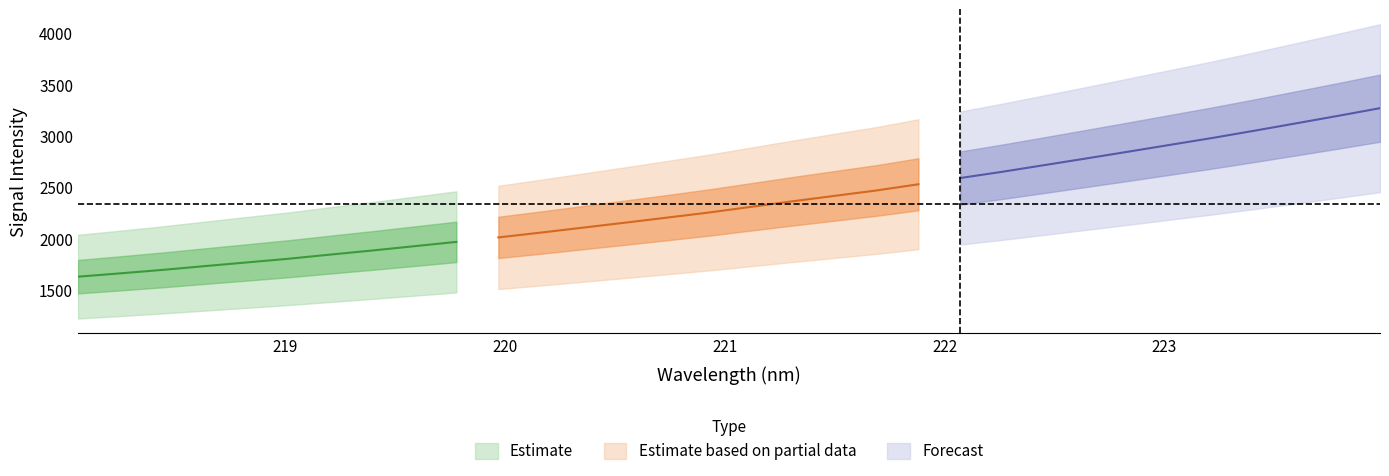

Is it true that lower_bound equals 638.8 at 7?

False